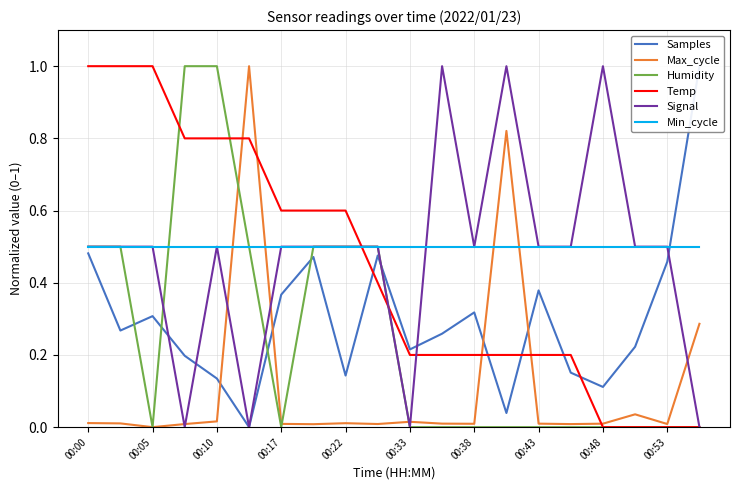

Is the value of Humidity at 00:00 greater than the value of Min_cycle at 11?

No